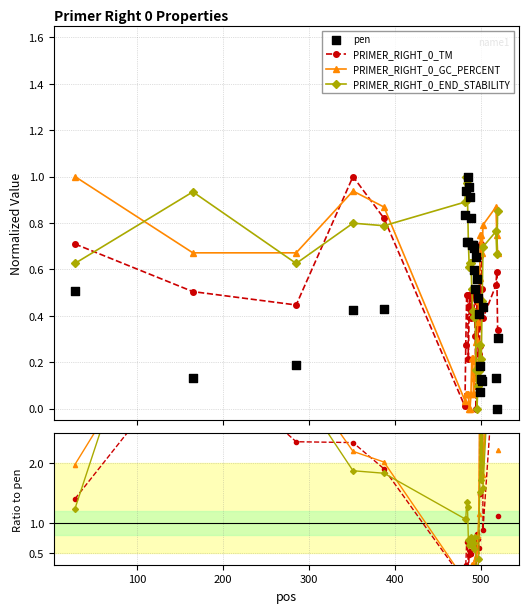

Which series has the largest Y range (max minus min)?

PRIMER_RIGHT_0_GC_PERCENT